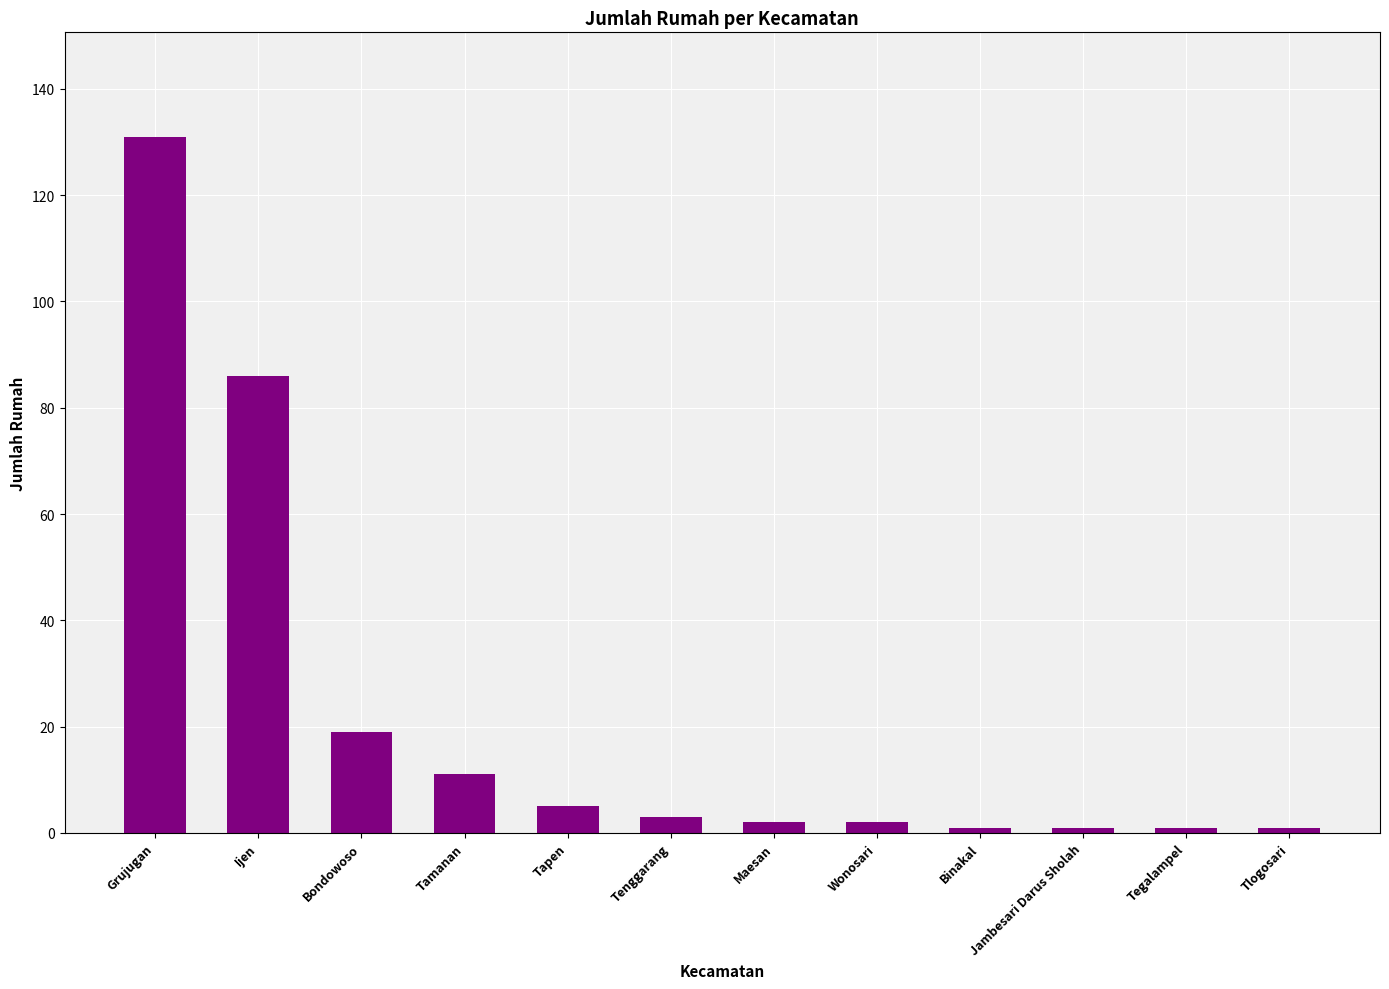

Which has a higher value, Grujugan or Wonosari?

Grujugan